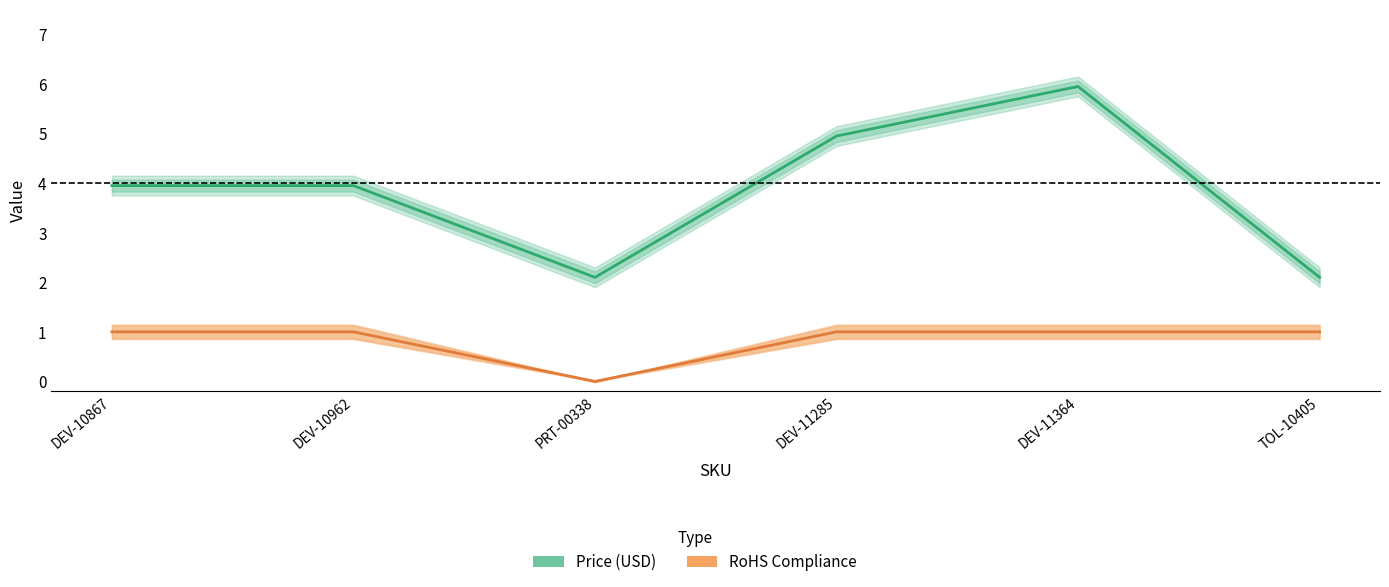

True or false: RoHS Compliance and Price (USD) cross at least once.

False